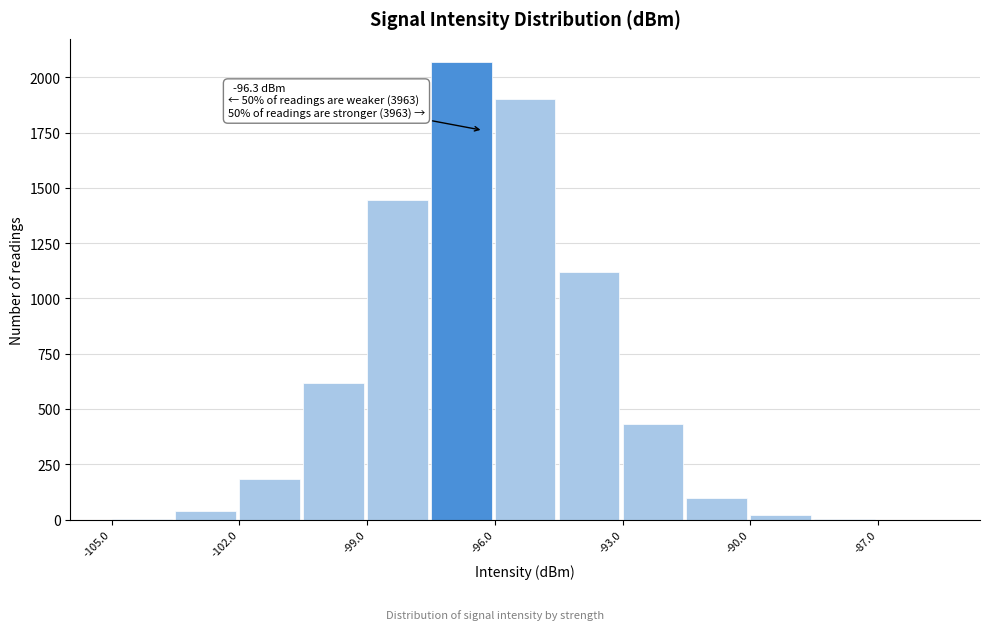

Read against the x-axis, roughly where is the centre of the tallest bar?

-97.0